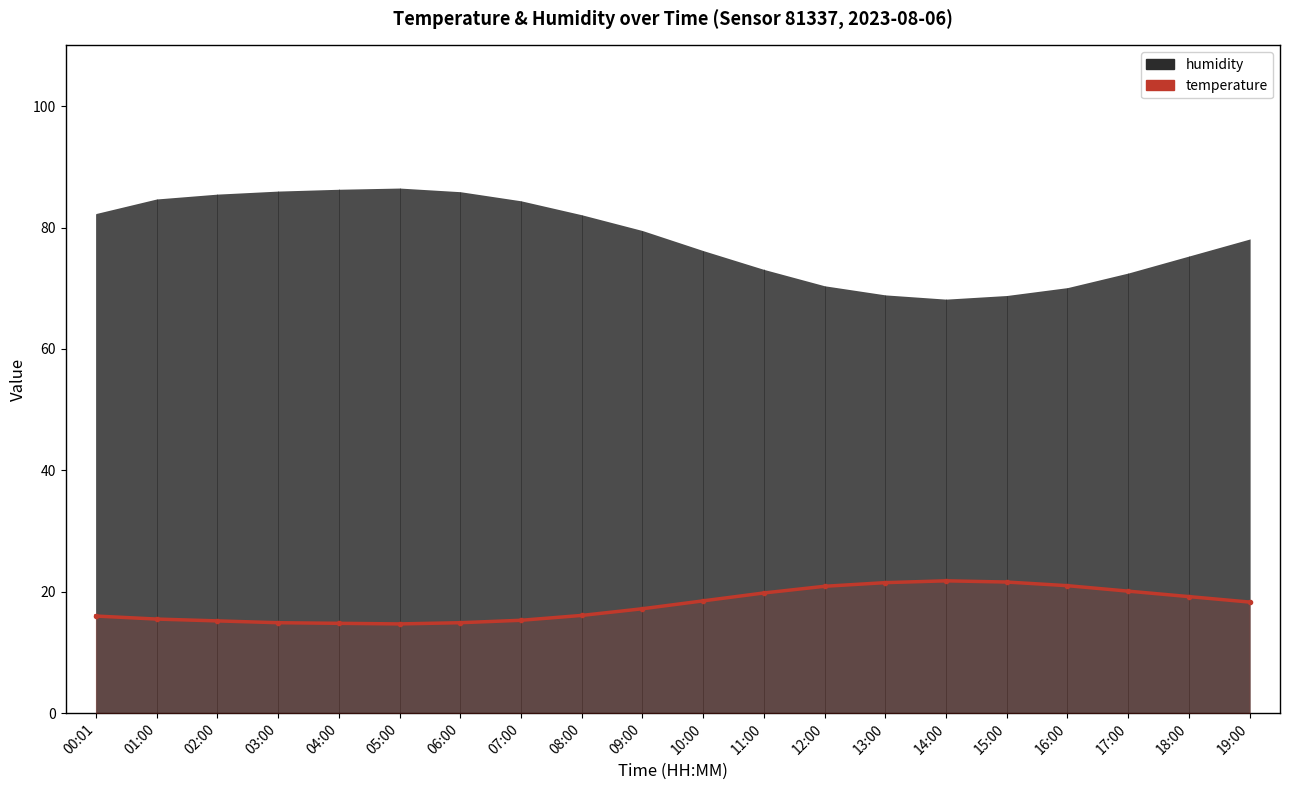

Which has a higher value, 08:00 or 15:00?

15:00